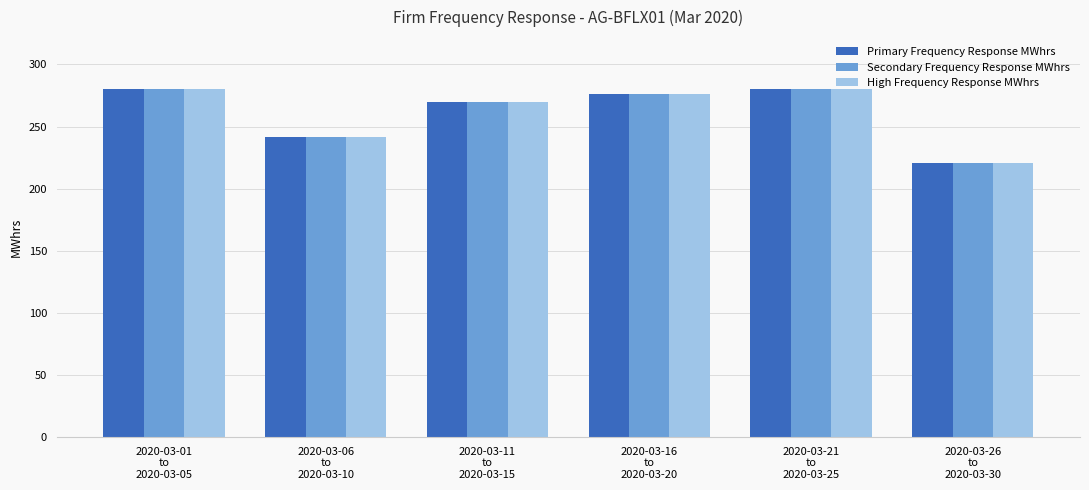

What is the value of the High Frequency Response MWhrs bar at the 2nd from the left?

241.5